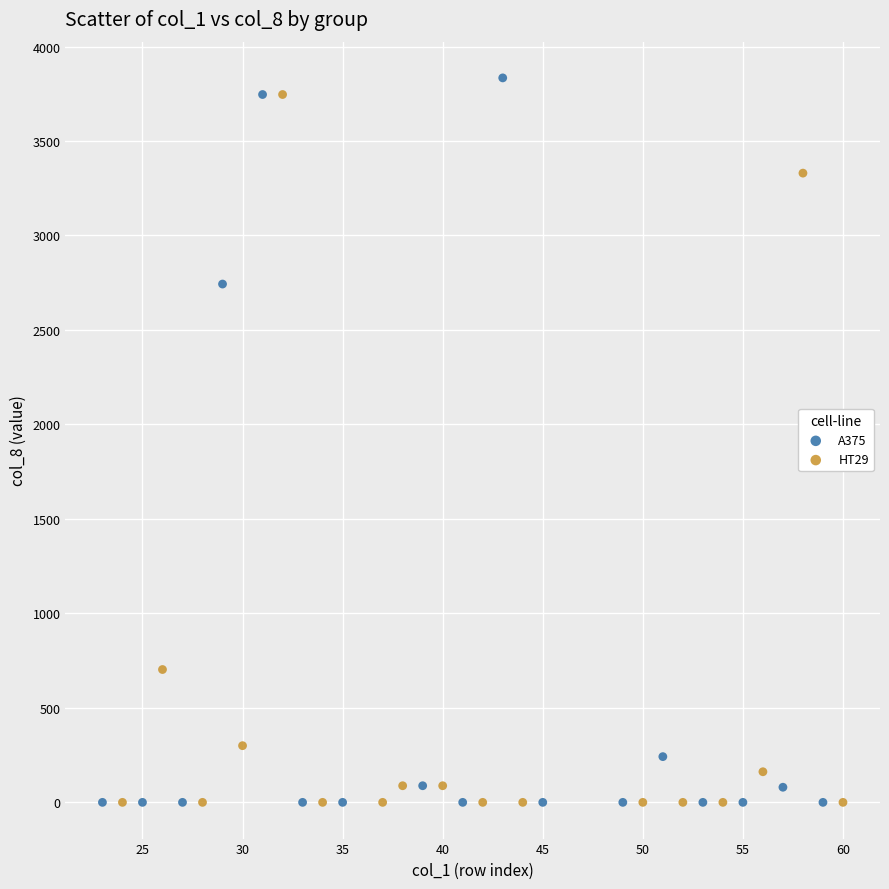

Which series has the largest Y range (max minus min)?

A375